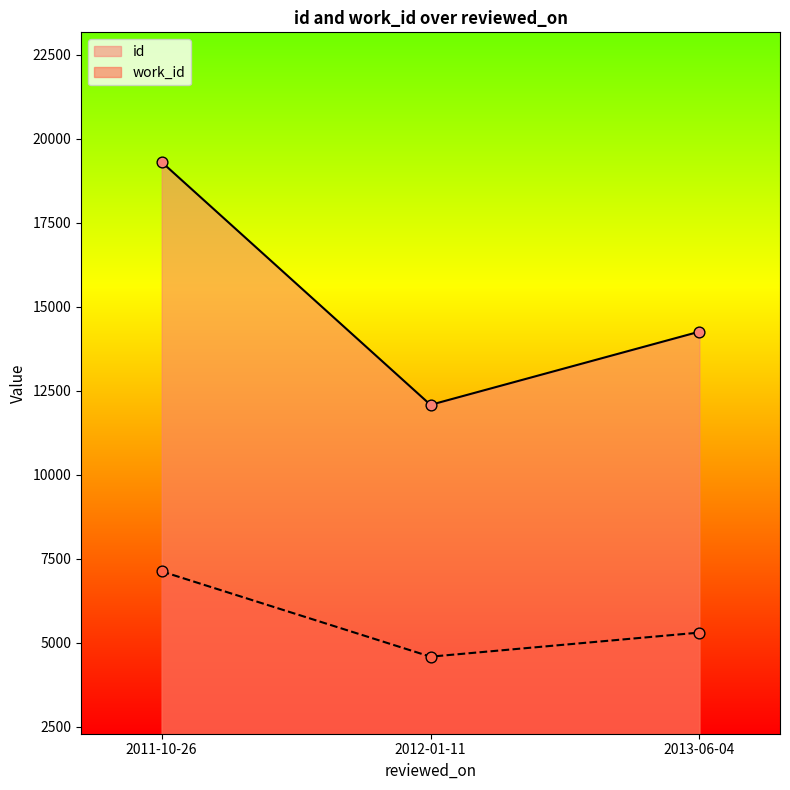

Which series has the largest Y range (max minus min)?

id